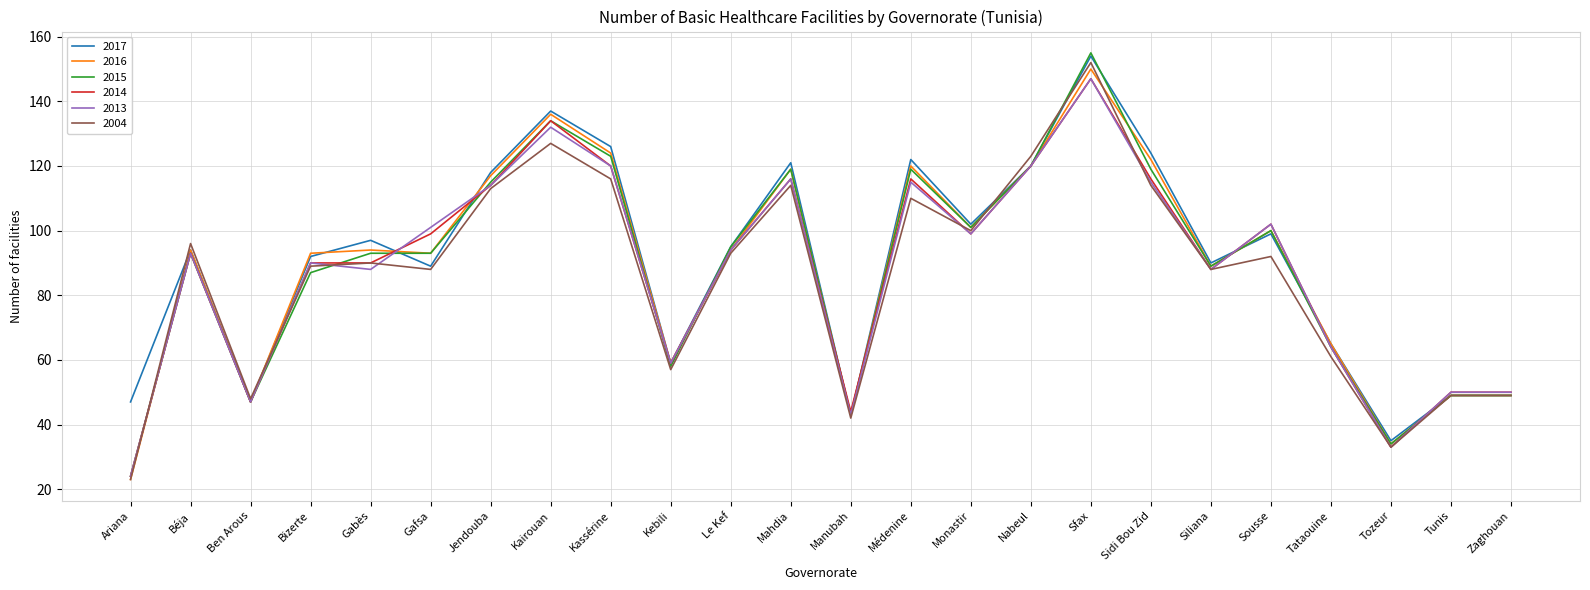

How many interior local valleys does the 2016 series have?

7